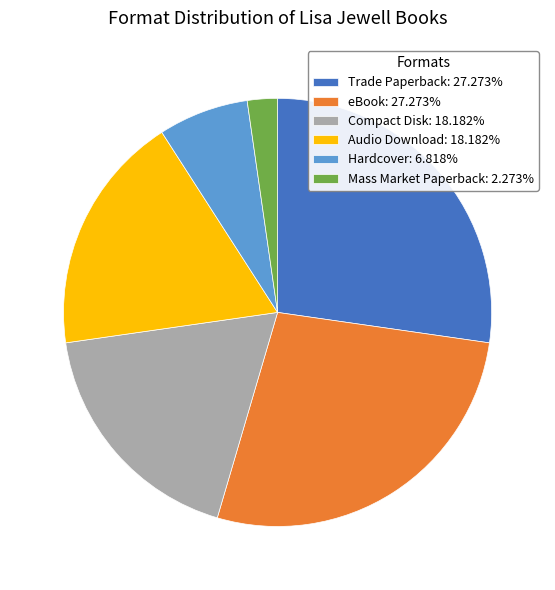

Is Compact Disk: 18.182% the majority of the pie?

No